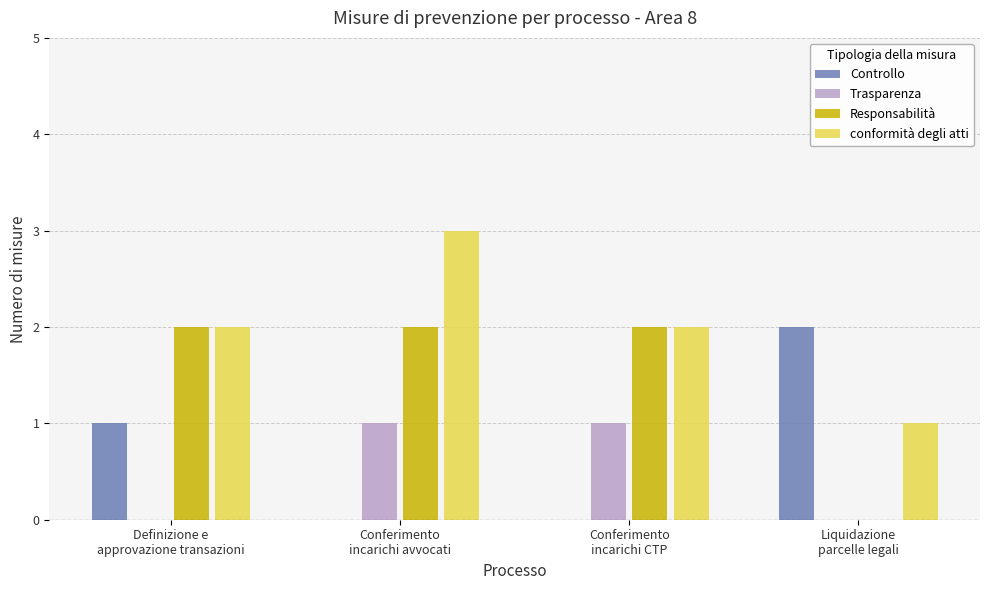

What is the greatest value displayed?

3